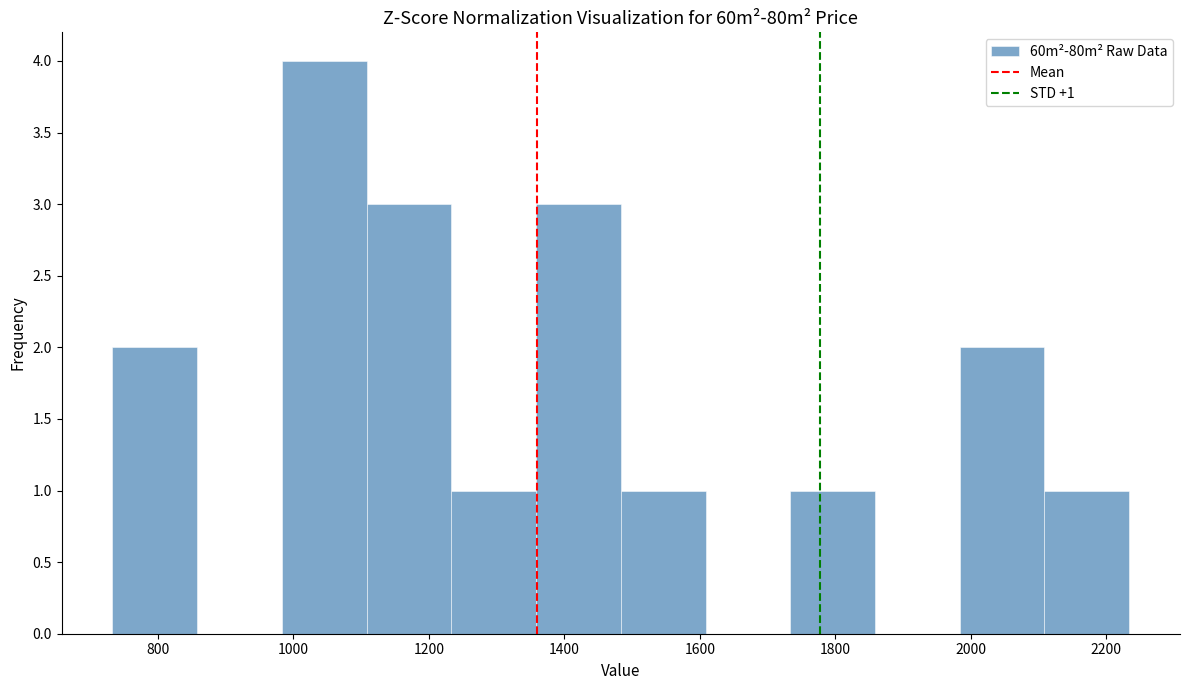

Which range on the x-axis has the tallest bar?

980 to 1100